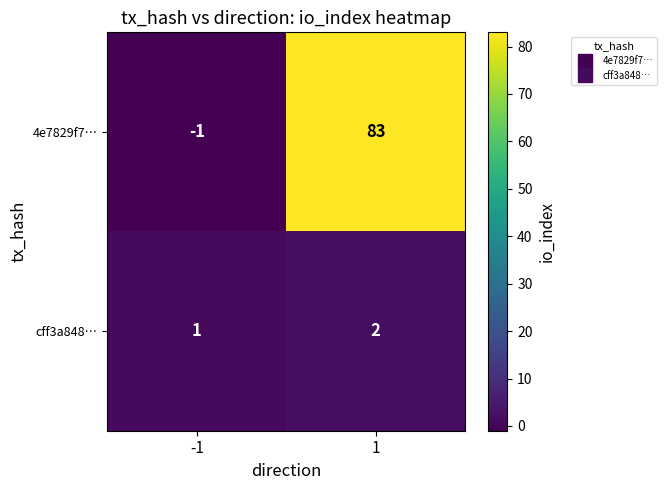

How many data points in cff3a848… are less than 2?

1